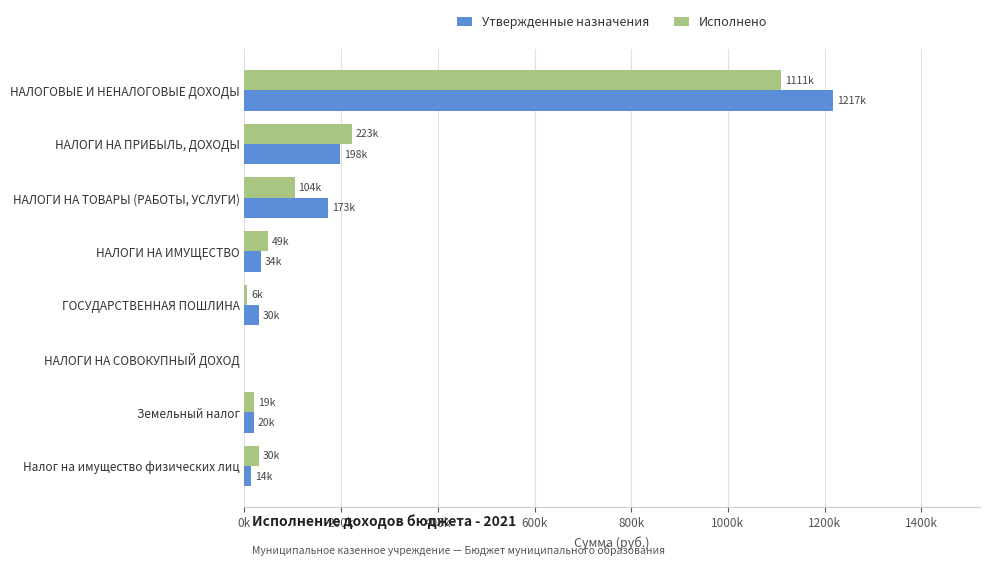

How many data points in Утвержденные назначения are above 34000?

3